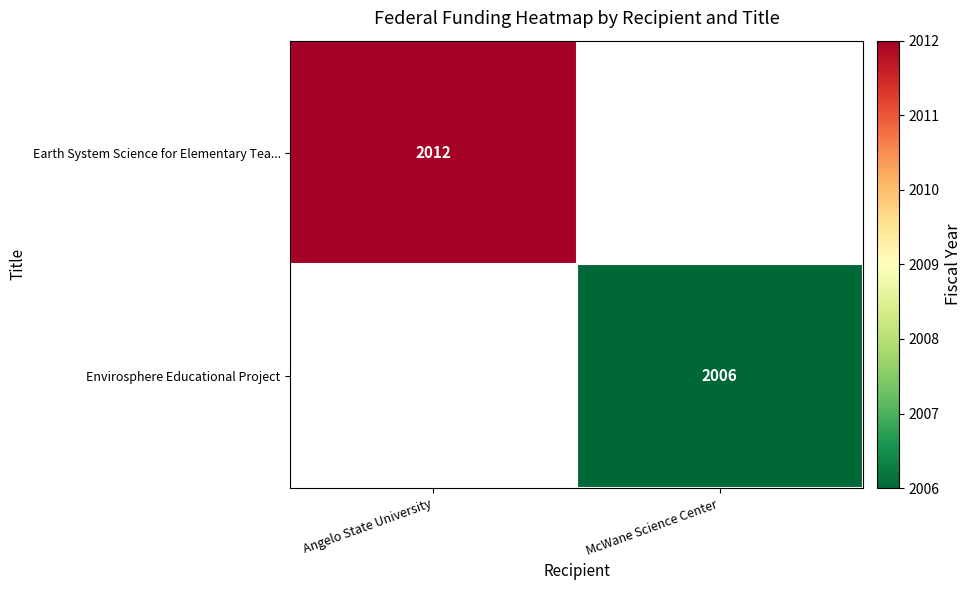

The value of Envirosphere Educational Project at McWane Science Center is 2006. True or false?

True